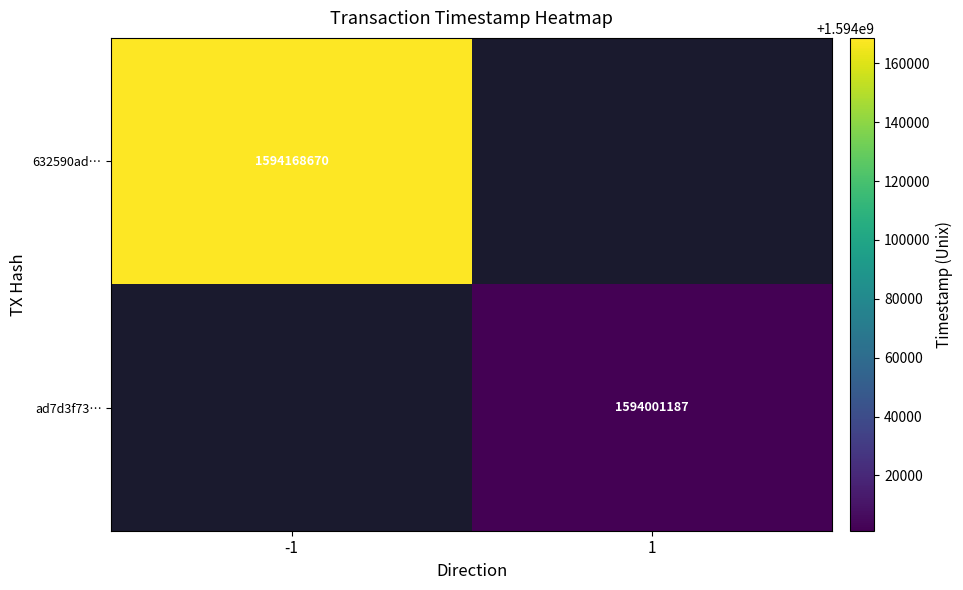

Is it true that ad7d3f73… equals 485424876 at 1?

False